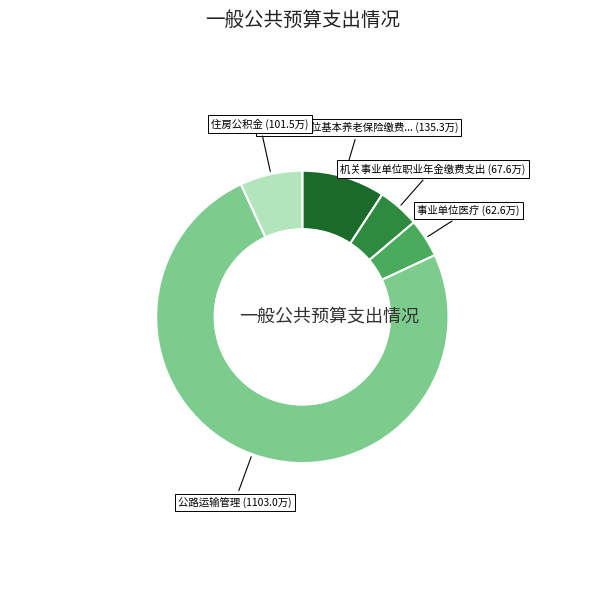

Is there any slice that represents more than half of the pie?

Yes